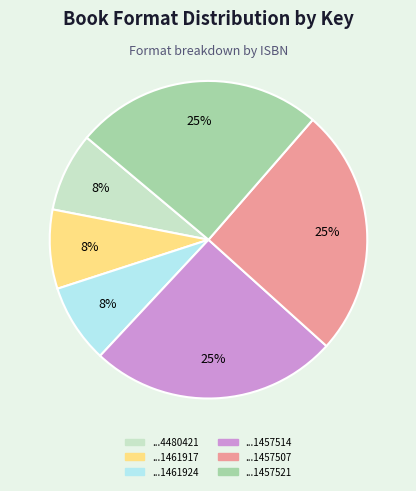

To the nearest percent, what is the difference between the largest and smallest slice percentages?

17%